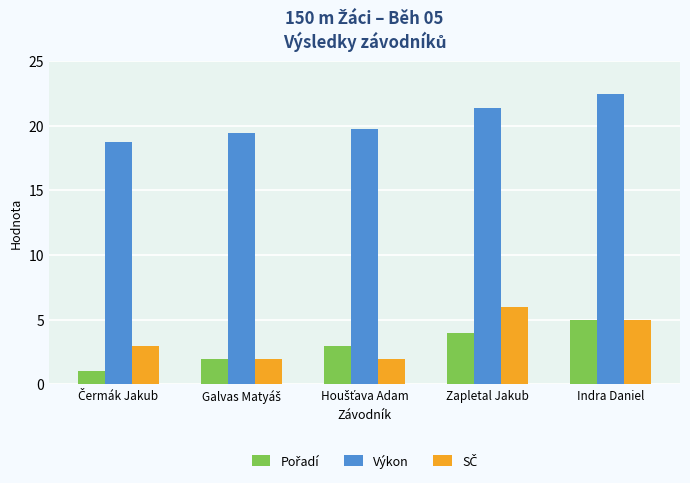

What is the highest value of the Výkon series?

22.4